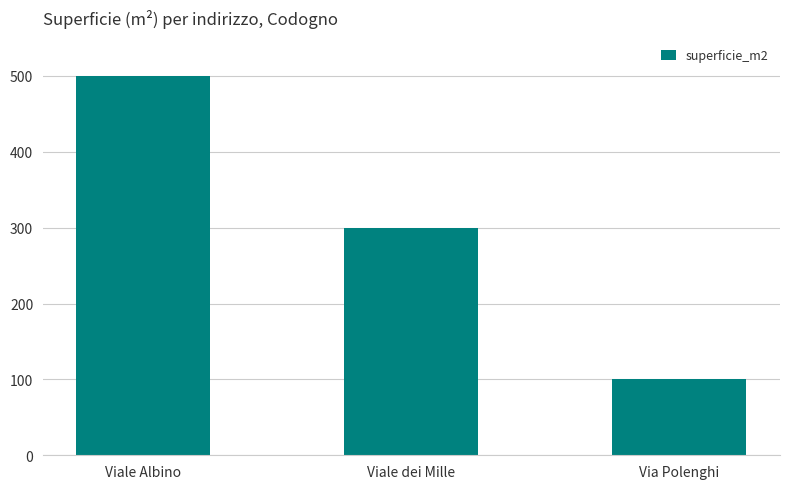

The chart shows a value of 164 at Viale Albino. True or false?

False